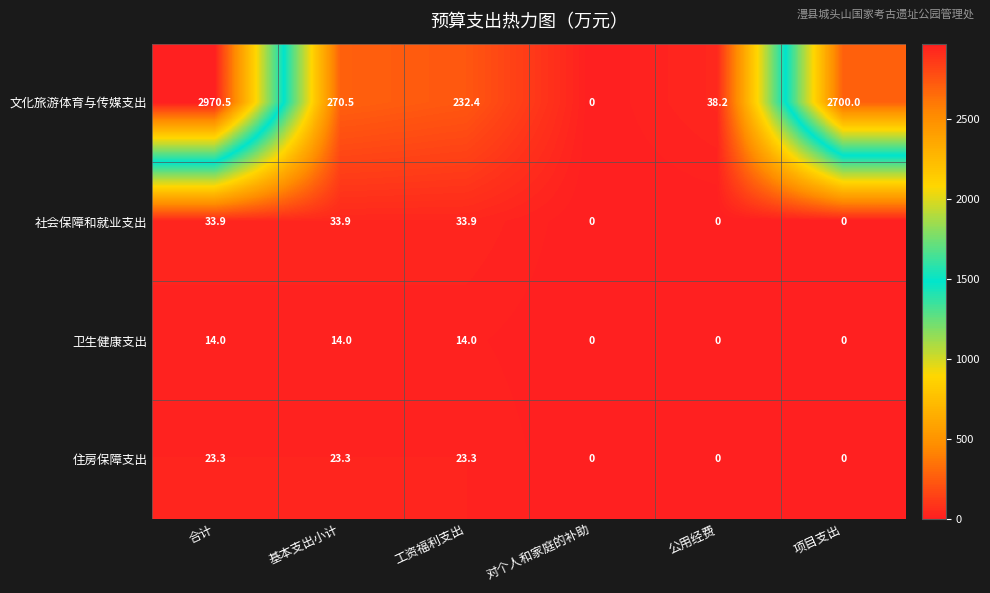

Reading right to left, what are all the values shown in this chart?

文化旅游体育与传媒支出: 2700.0	38.2	0.0	232.4	270.5	2970.5
社会保障和就业支出: 0.0	0.0	0.0	33.9	33.9	33.9
卫生健康支出: 0.0	0.0	0.0	14.0	14.0	14.0
住房保障支出: 0.0	0.0	0.0	23.3	23.3	23.3